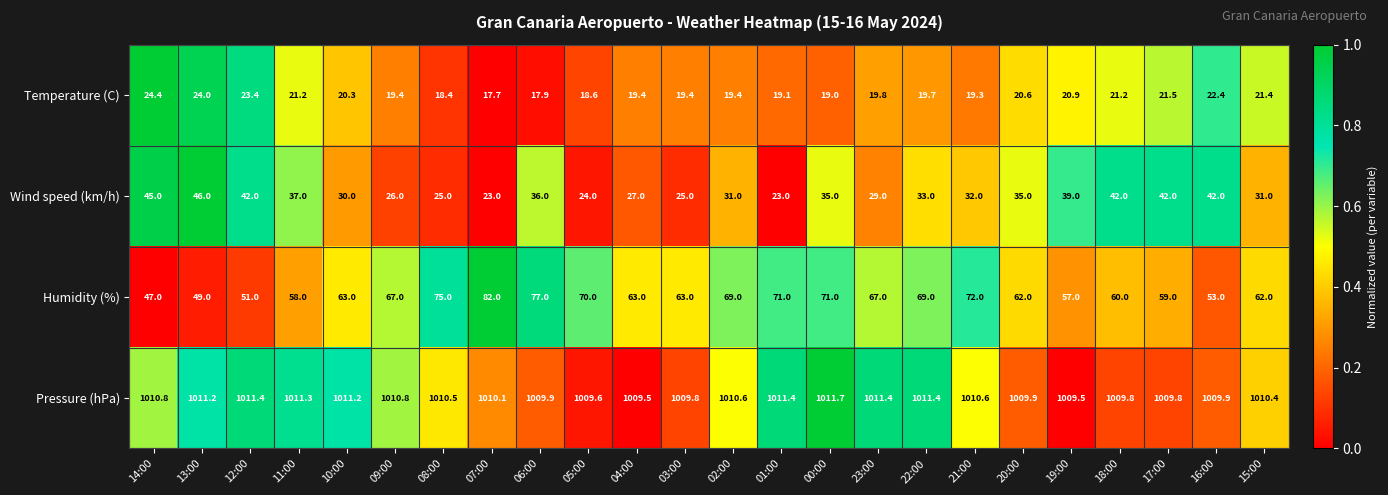

What is the sum of the Temperature (C) values at 10:00 and 17:00?

41.8